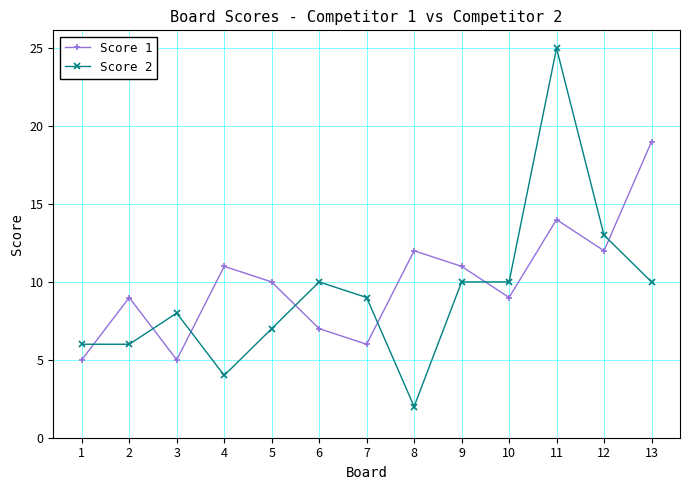

Which series has the largest range (max minus min)?

Score 2